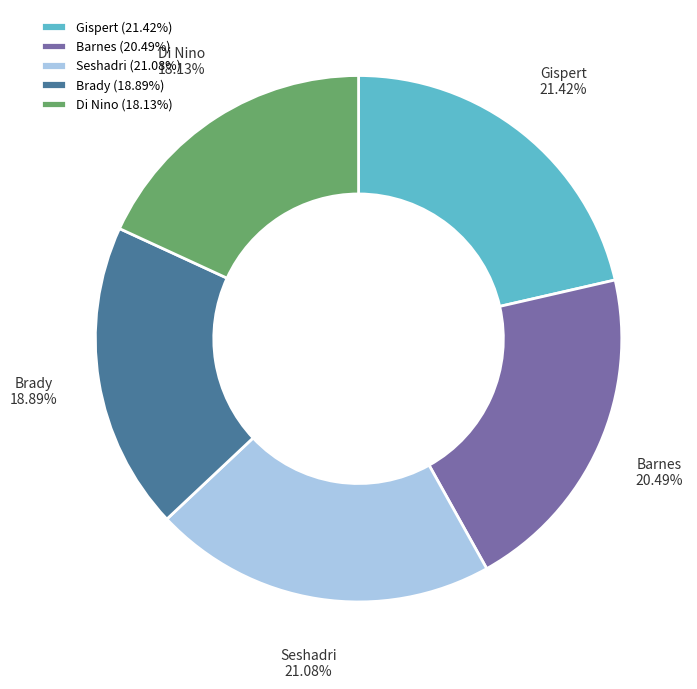

What is the ratio of the value at Di Nino to the value at Seshadri?

0.9